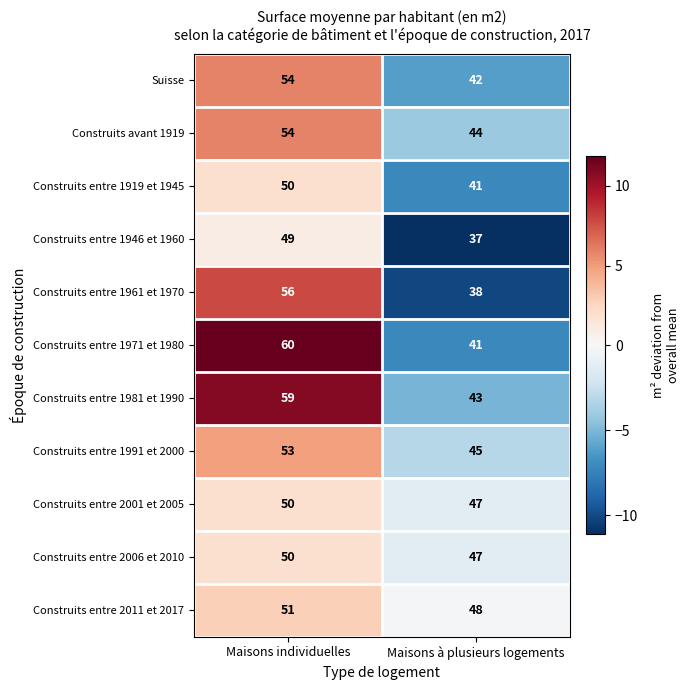

Which category has the highest value in the Construits entre 1919 et 1945 series?

Maisons individuelles